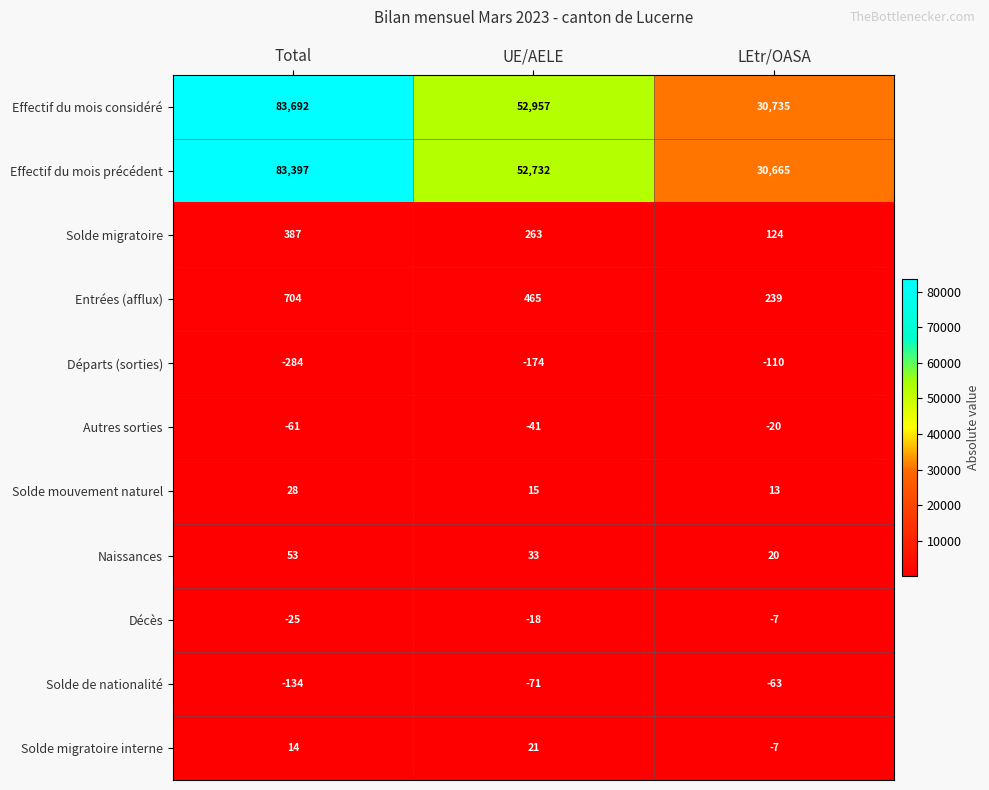

What is the difference between the Solde migratoire values at UE/AELE and Total?

124